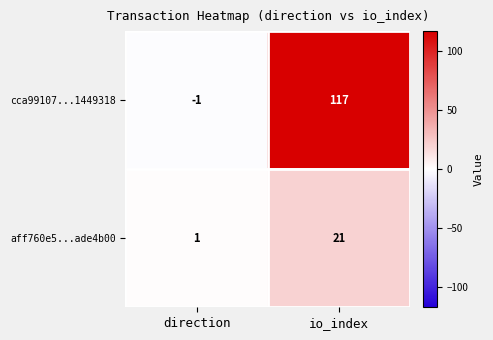

At how many categories does at least one series exceed 19?

1